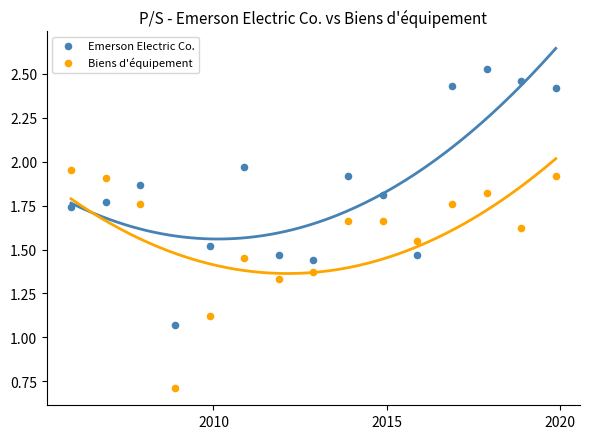

What is the X range (max minus min) for the scatter plot?

5109.0